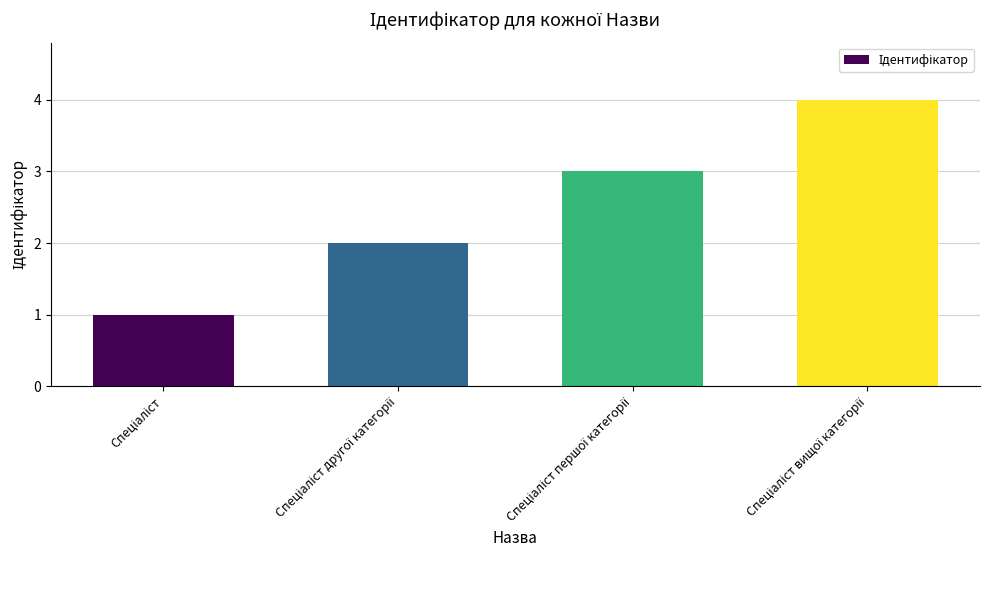

What is the maximum value shown in the chart?

4